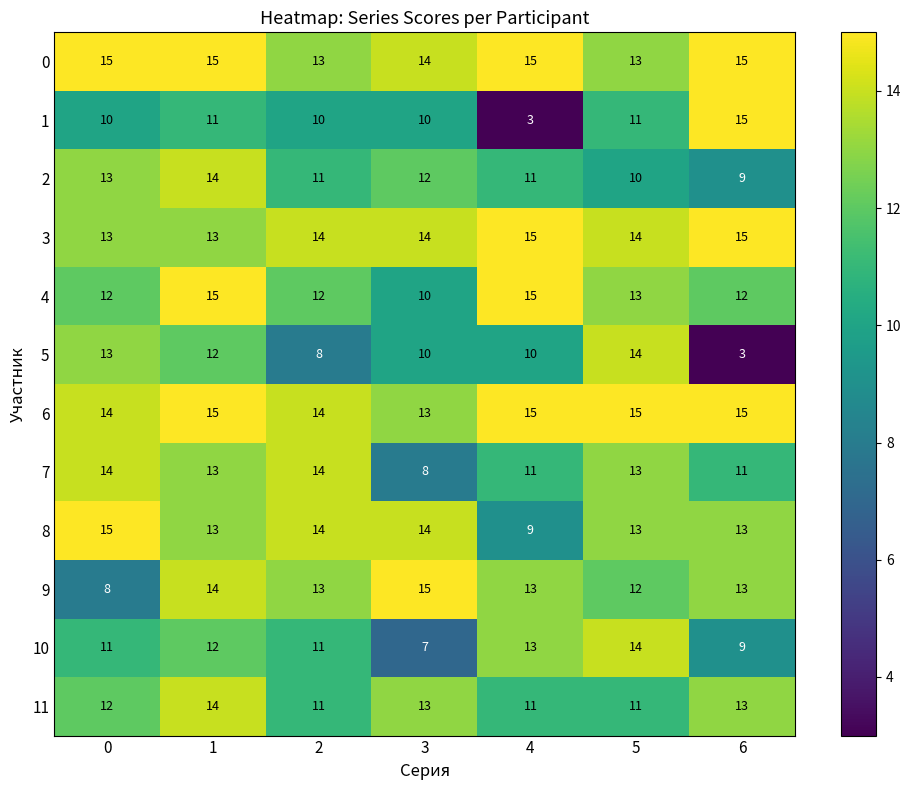

The 0 series shows 3 at 6. True or false?

False